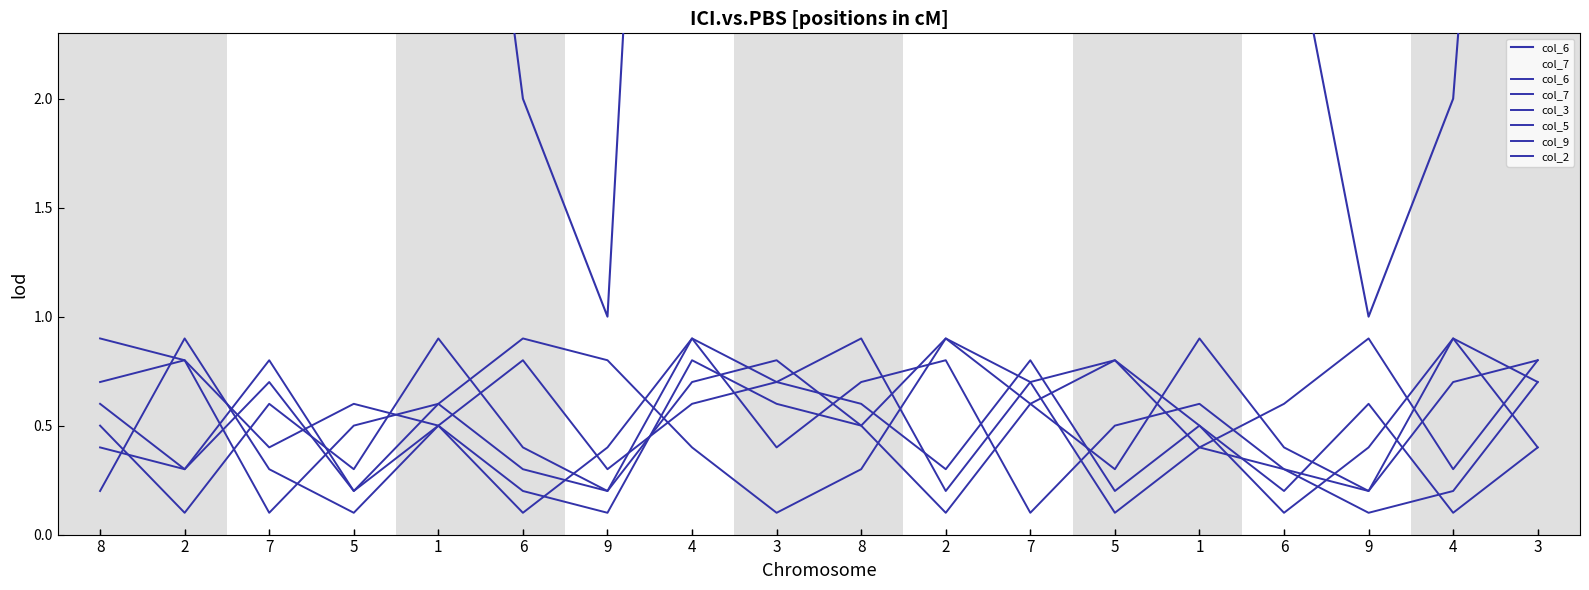

After their last crossing, which series has the higher values: col_2 or col_7?

col_2